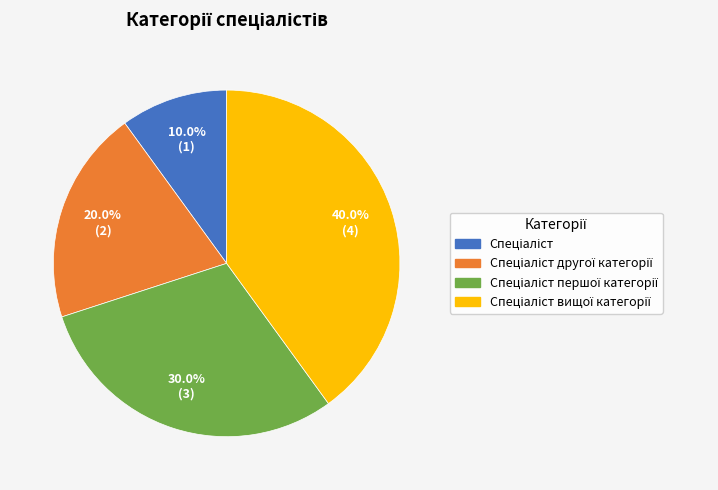

Is there a majority slice in this chart?

No